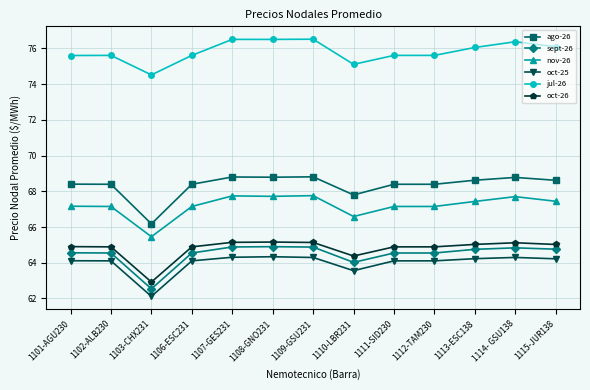

What is the label of the 11th point from the left?

1113-ESC138